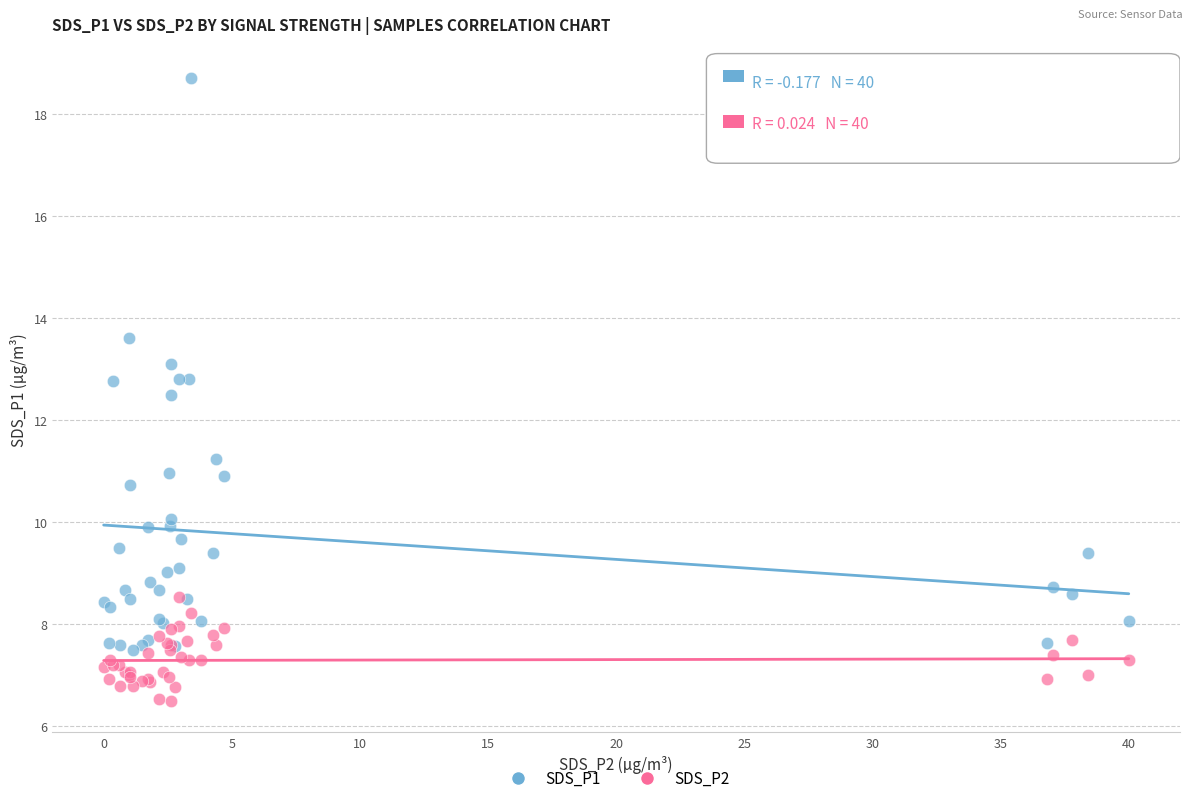

Across all series, what Y value is closest to 12?

12.5